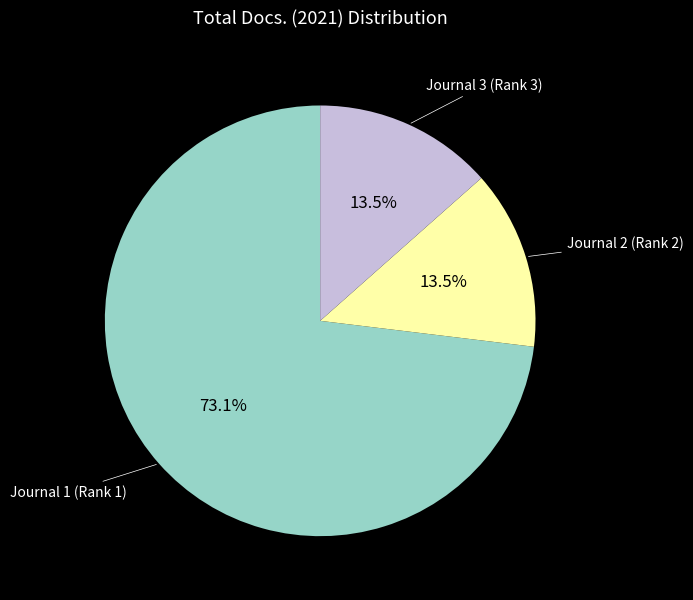

Is there any slice that represents more than half of the pie?

Yes